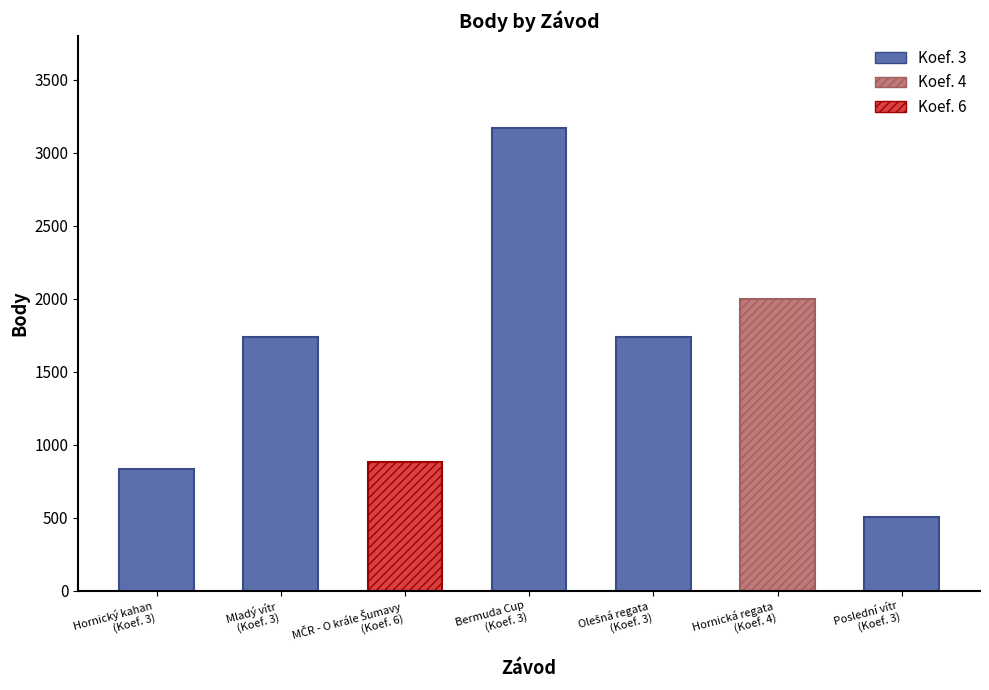

List the labels in order of value, smallest first.

Poslední vítr, Hornický kahan, MČR - O krále Šumavy, Mladý vítr, Olešná regata, Hornická regata, Bermuda Cup